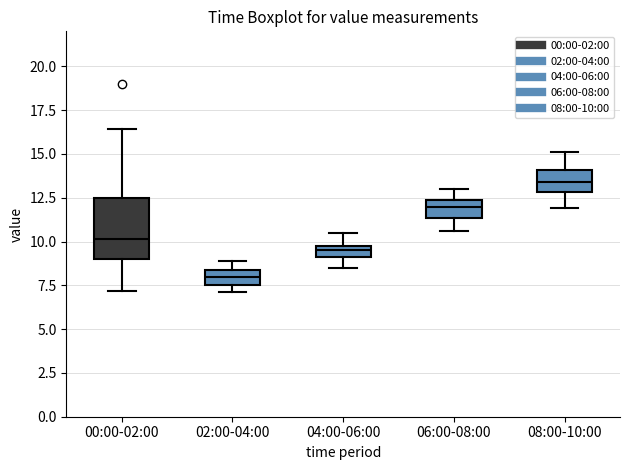

Where does the upper whisker of the box for 08:00-10:00 end on the y-axis? The values are not printed on the chart, so give them approximately, as read against the axis.

15.0